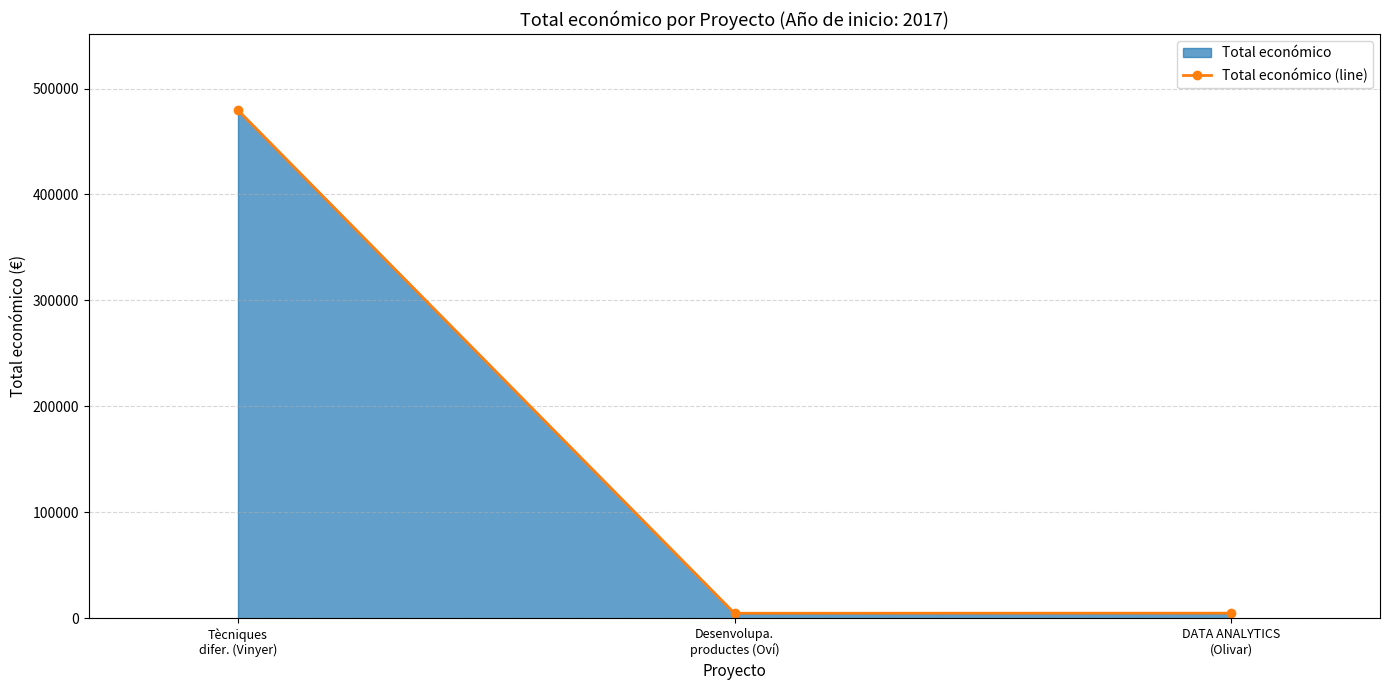

What is the ratio of the value at Tècniques
difer. (Vinyer) to the value at DATA ANALYTICS
(Olivar)?

97.9